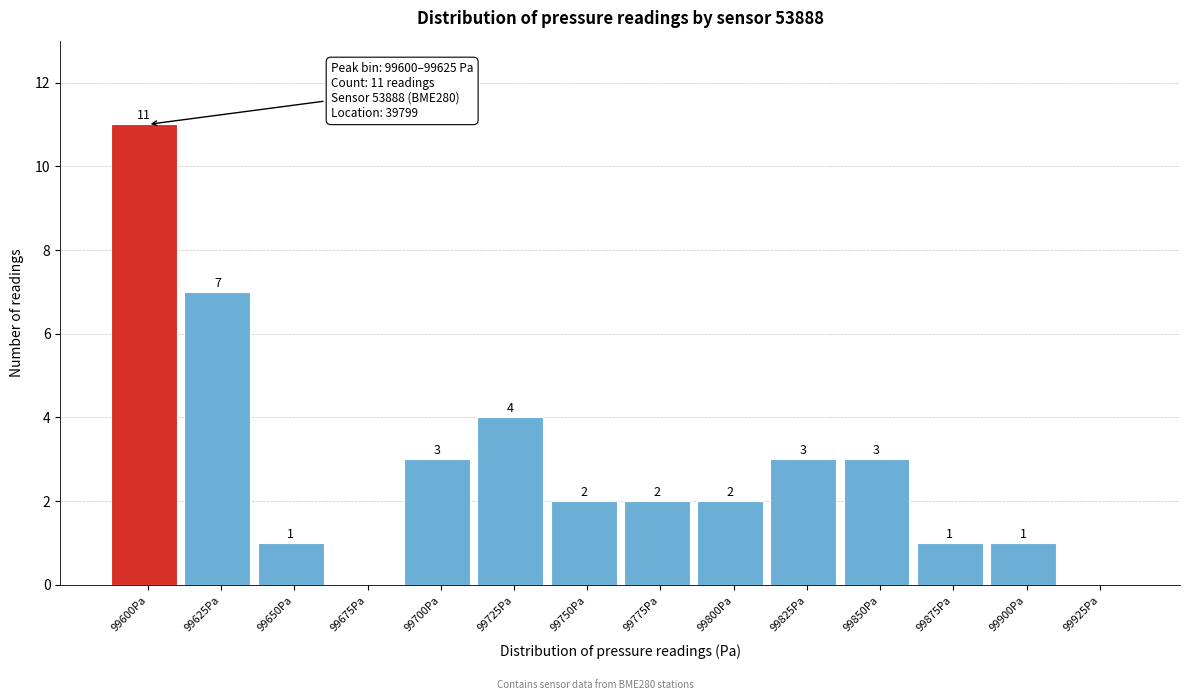

Reading left to right, list all the values displayed in this chart.

99600Pa=11	99625Pa=7	99650Pa=1	99675Pa=0	99700Pa=3	99725Pa=4	99750Pa=2	99775Pa=2	99800Pa=2	99825Pa=3	99850Pa=3	99875Pa=1	99900Pa=1	99925Pa=0